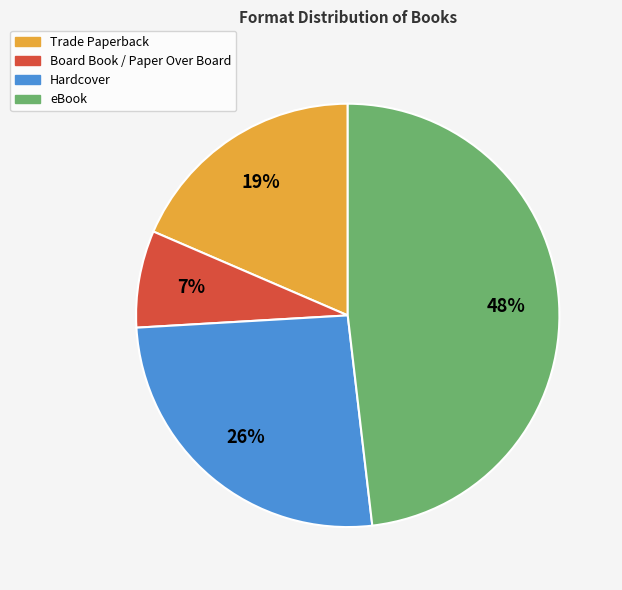

Is there a majority slice in this chart?

No